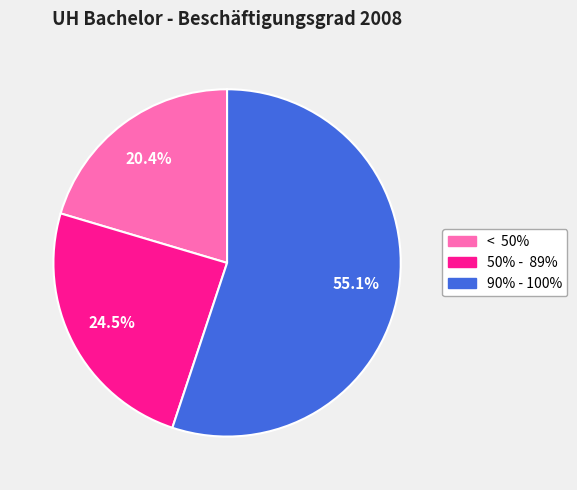

What is the ratio of the value at 90% - 100% to the value at < 50%?

2.7